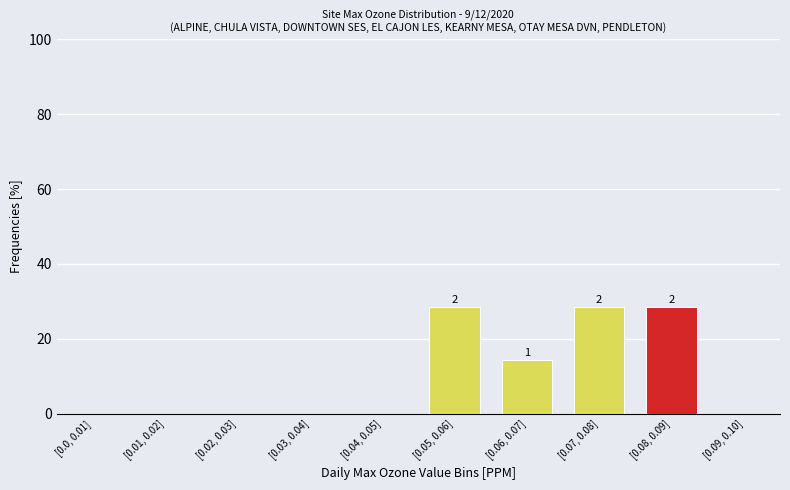

Reading left to right, list all the values displayed in this chart.

[0.0, 0.01]=0.0	[0.01, 0.02]=0.0	[0.02, 0.03]=0.0	[0.03, 0.04]=0.0	[0.04, 0.05]=0.0	[0.05, 0.06]=28.6	[0.06, 0.07]=14.3	[0.07, 0.08]=28.6	[0.08, 0.09]=28.6	[0.09, 0.10]=0.0